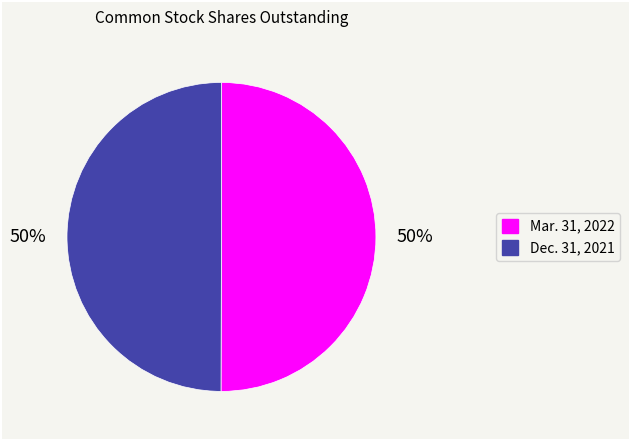

Is it true that Dec. 31, 2021 is 39% of the pie?

False